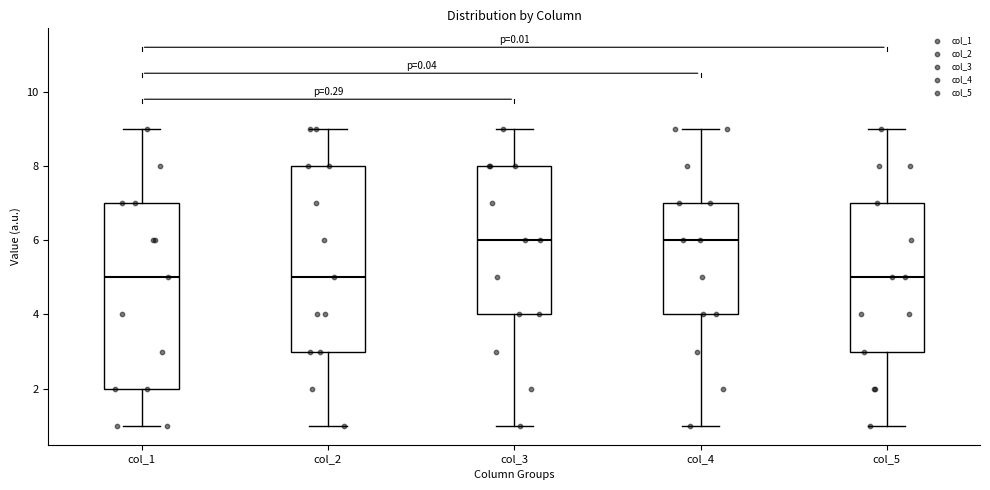

Reading left to right, read every box against the y-axis: the position of its median line, the range the box covers, and the ends of its whiskers. The values are not printed on the chart, so give them approximately, as read against the axis.

col_1: median 5, box 2 to 7, whiskers 1 to 9
col_2: median 5, box 3 to 8, whiskers 1 to 9
col_3: median 6, box 4 to 8, whiskers 1 to 9
col_4: median 6, box 4 to 7, whiskers 1 to 9
col_5: median 5, box 3 to 7, whiskers 1 to 9